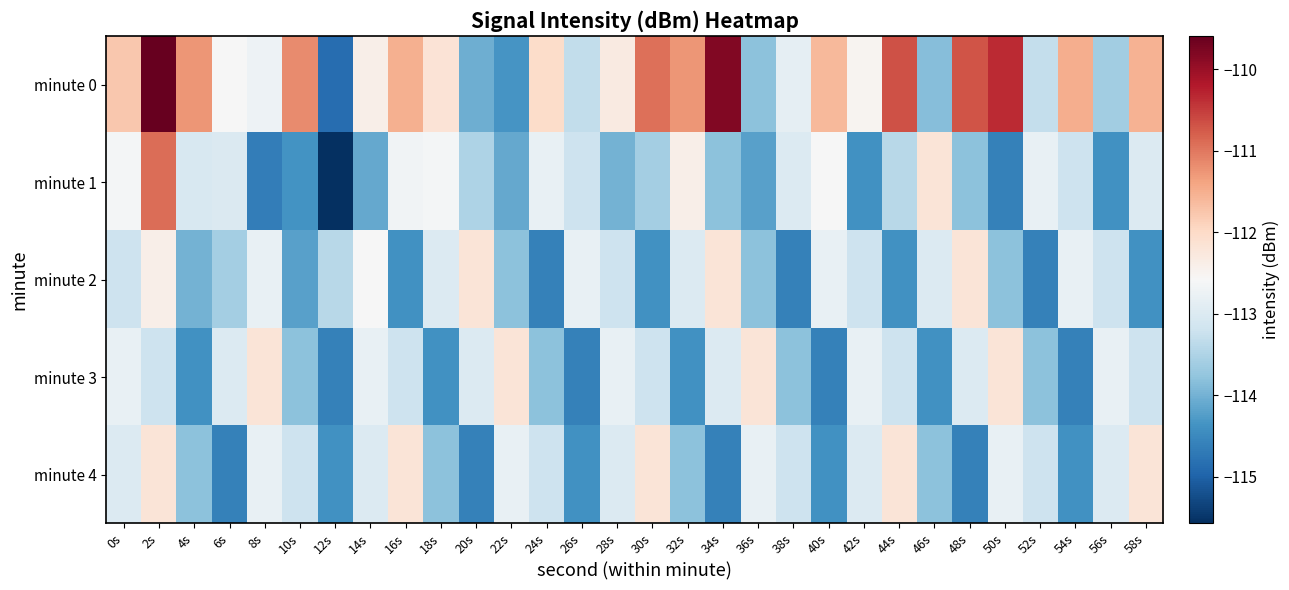

Reading right to left, what are all the values shown in this chart?

minute 0: 58s=-111.5	56s=-113.6	54s=-111.5	52s=-113.3	50s=-110.3	48s=-110.7	46s=-113.9	44s=-110.7	42s=-112.5	40s=-111.6	38s=-112.8	36s=-113.8	34s=-109.8	32s=-111.3	30s=-110.9	28s=-112.3	26s=-113.3	24s=-112.0	22s=-114.3	20s=-114.0	18s=-112.2	16s=-111.5	14s=-112.4	12s=-114.9	10s=-111.2	8s=-112.7	6s=-112.6	4s=-111.3	2s=-109.6	0s=-111.8
minute 1: 58s=-113.0	56s=-114.4	54s=-113.2	52s=-112.8	50s=-114.6	48s=-113.8	46s=-112.2	44s=-113.4	42s=-114.4	40s=-112.6	38s=-113.0	36s=-114.2	34s=-113.8	32s=-112.4	30s=-113.6	28s=-114.0	26s=-113.2	24s=-112.8	22s=-114.1	20s=-113.5	18s=-112.6	16s=-112.7	14s=-114.1	12s=-115.6	10s=-114.4	8s=-114.6	6s=-113.0	4s=-113.1	2s=-110.9	0s=-112.6
minute 2: 58s=-114.4	56s=-113.2	54s=-112.8	52s=-114.6	50s=-113.8	48s=-112.2	46s=-113.0	44s=-114.4	42s=-113.2	40s=-112.8	38s=-114.6	36s=-113.8	34s=-112.2	32s=-113.0	30s=-114.4	28s=-113.2	26s=-112.8	24s=-114.6	22s=-113.8	20s=-112.2	18s=-113.0	16s=-114.4	14s=-112.6	12s=-113.4	10s=-114.2	8s=-112.8	6s=-113.6	4s=-114.0	2s=-112.4	0s=-113.2
minute 3: 58s=-113.2	56s=-112.8	54s=-114.6	52s=-113.8	50s=-112.2	48s=-113.0	46s=-114.4	44s=-113.2	42s=-112.8	40s=-114.6	38s=-113.8	36s=-112.2	34s=-113.0	32s=-114.4	30s=-113.2	28s=-112.8	26s=-114.6	24s=-113.8	22s=-112.2	20s=-113.0	18s=-114.4	16s=-113.2	14s=-112.8	12s=-114.6	10s=-113.8	8s=-112.2	6s=-113.0	4s=-114.4	2s=-113.2	0s=-112.8
minute 4: 58s=-112.2	56s=-113.0	54s=-114.4	52s=-113.2	50s=-112.8	48s=-114.6	46s=-113.8	44s=-112.2	42s=-113.0	40s=-114.4	38s=-113.2	36s=-112.8	34s=-114.6	32s=-113.8	30s=-112.2	28s=-113.0	26s=-114.4	24s=-113.2	22s=-112.8	20s=-114.6	18s=-113.8	16s=-112.2	14s=-113.0	12s=-114.4	10s=-113.2	8s=-112.8	6s=-114.6	4s=-113.8	2s=-112.2	0s=-113.0